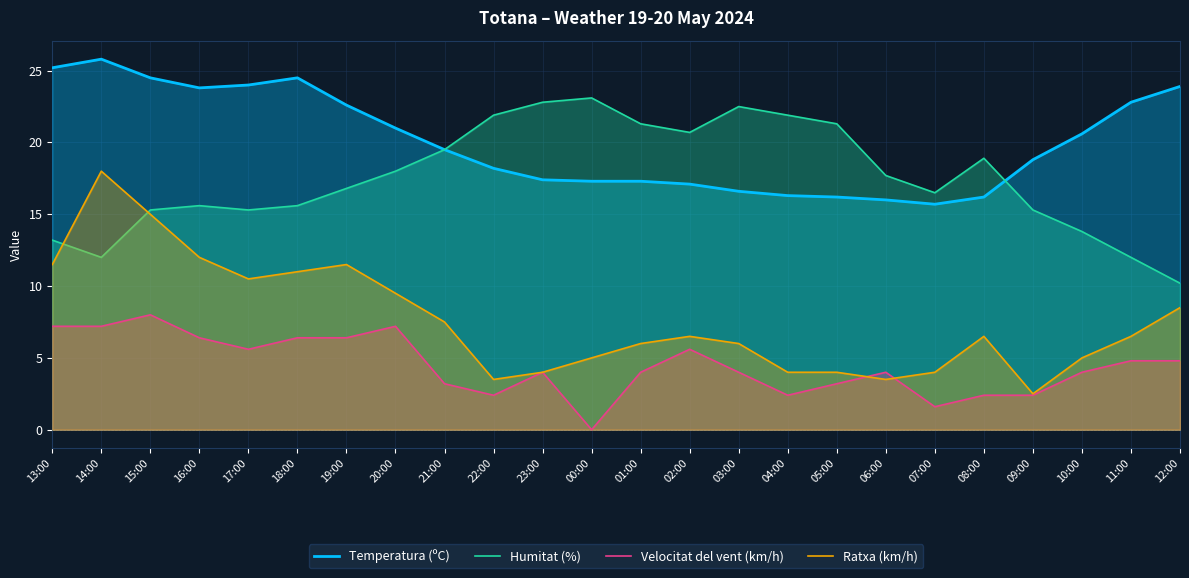

What is the approximate value of Velocitat del vent (km/h) at 01:00?

4.0